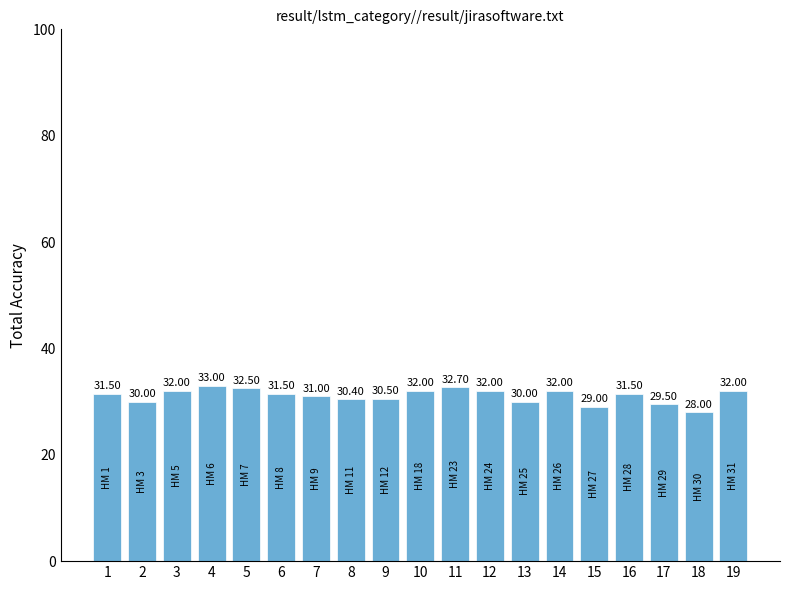

What is the sum of all values?

591.1